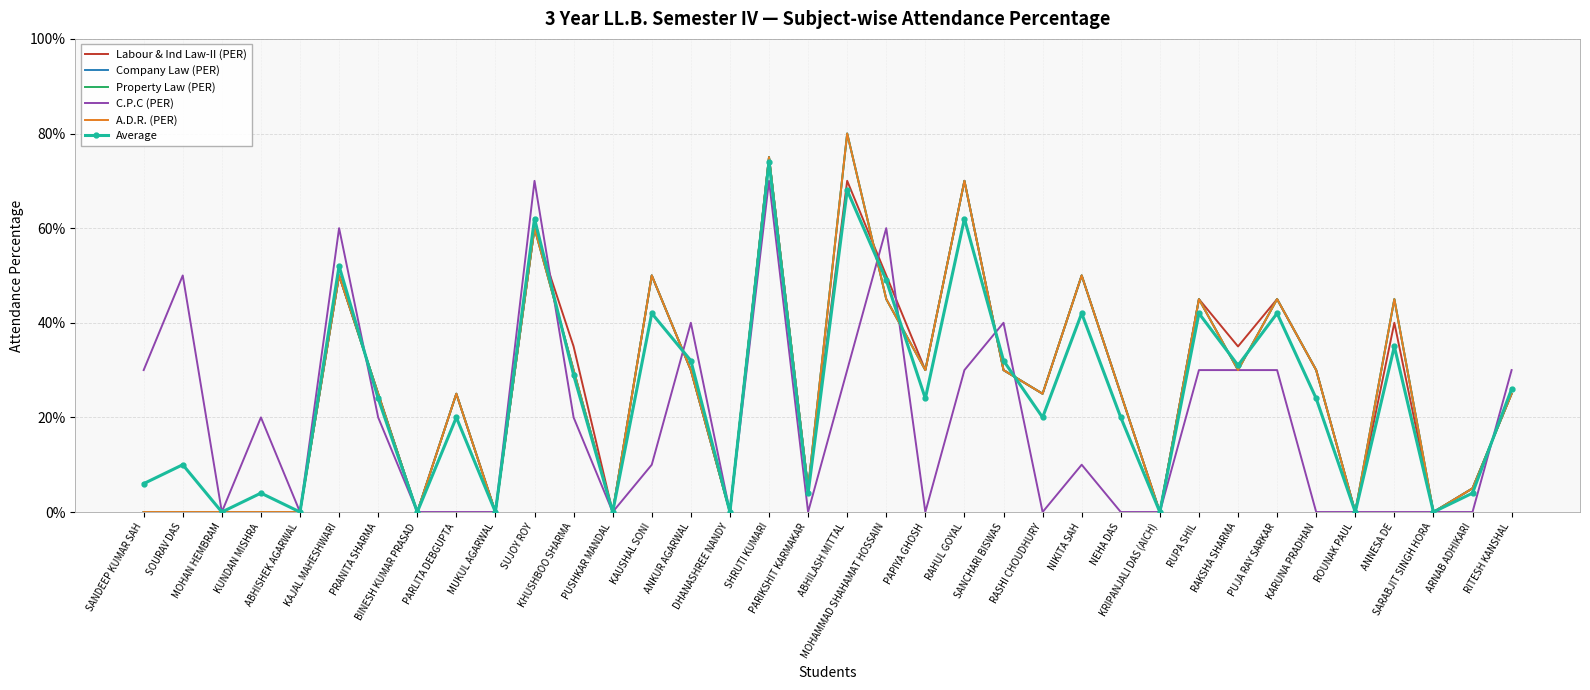

How many positive values does the Company Law (PER) series have?

24